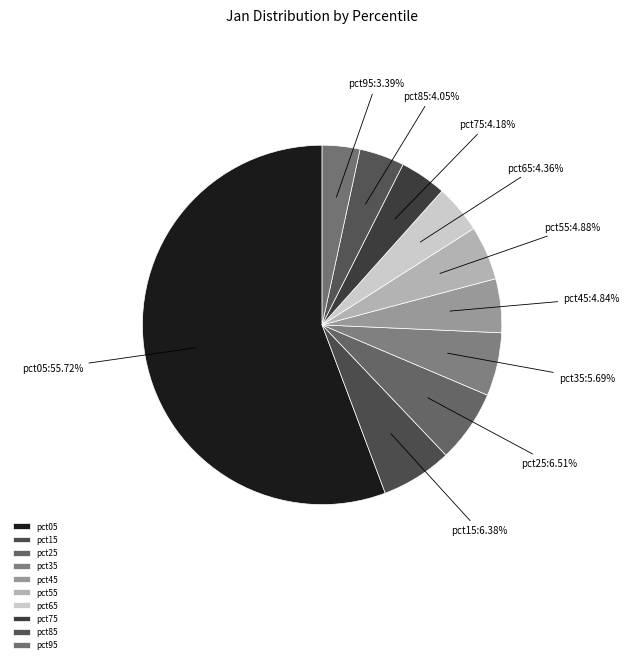

Count the number of slices in the pie.

10